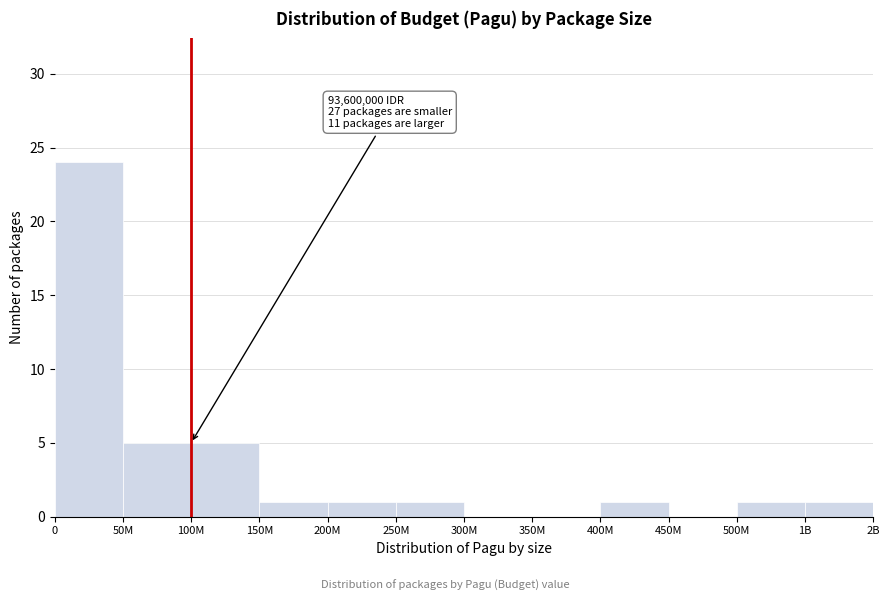

Reading left to right, what are all the values shown in this chart?

0=24	50M=5	100M=5	150M=1	200M=1	250M=1	300M=0	350M=0	400M=1	450M=0	500M=1	1B=1